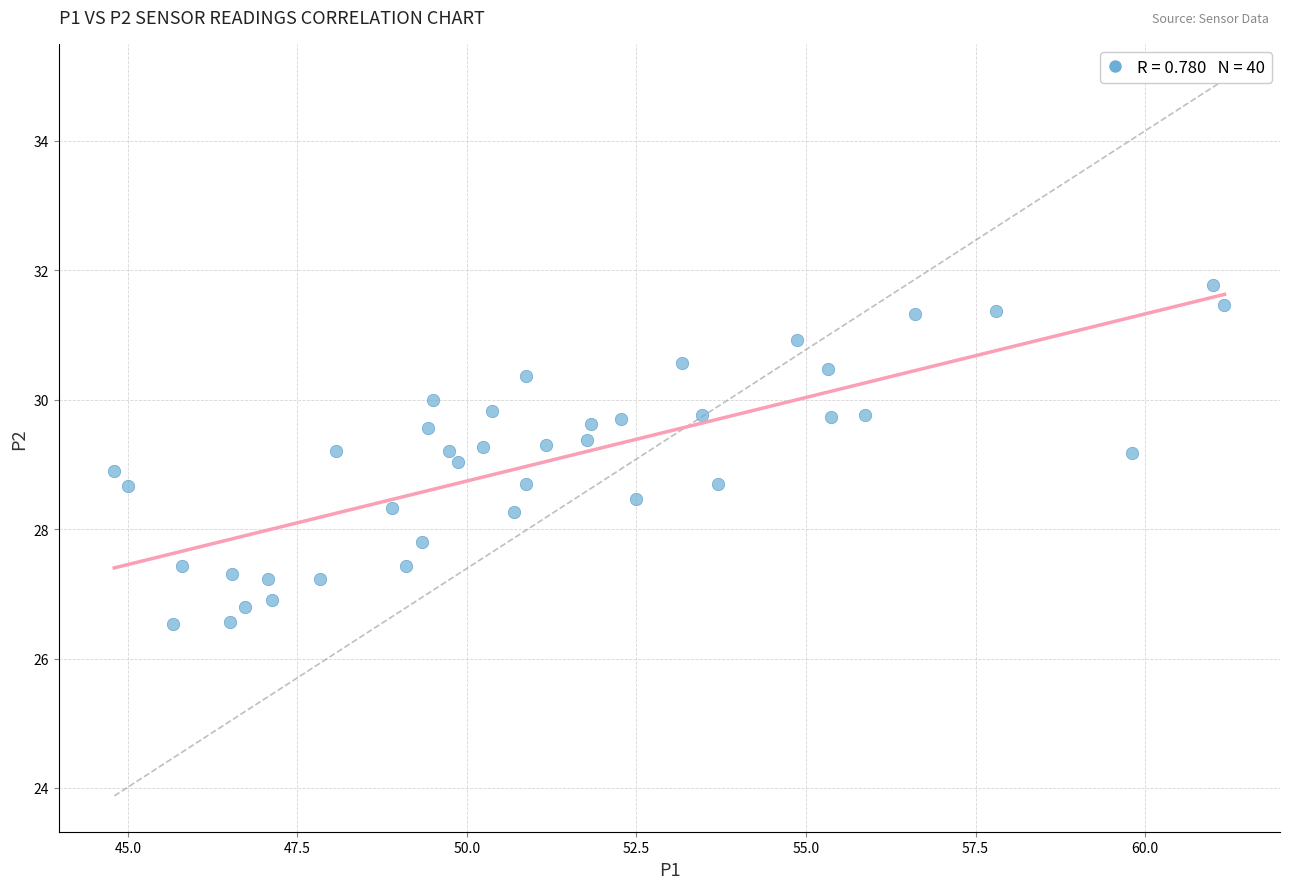

What is the range of X values (max minus min)?

16.4